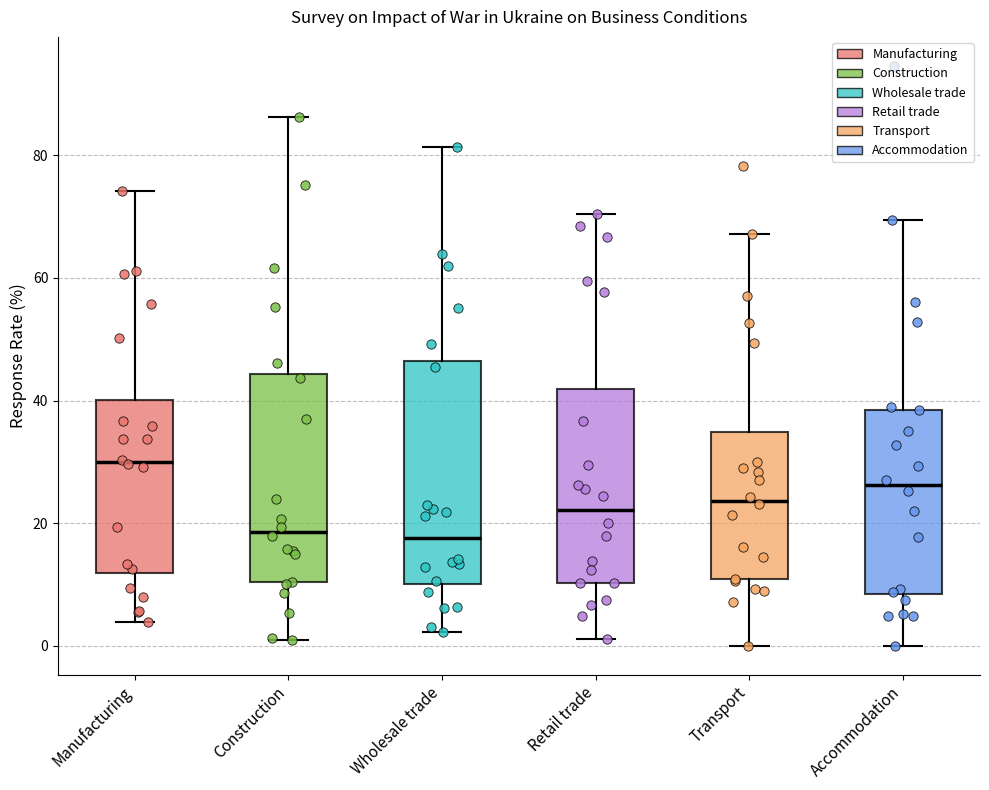

Reading left to right, transcribe this box plot: for each box, give where its median line is, the range the box spans, and where its two whiskers end, as read against the y-axis. The values are not printed on the chart, so give them approximately, as read against the axis.

Manufacturing: median 30, box 12 to 40, whiskers 4 to 74
Construction: median 18, box 10 to 44, whiskers 0 to 86
Wholesale trade: median 18, box 10 to 46, whiskers 2 to 82
Retail trade: median 22, box 10 to 42, whiskers 2 to 70
Transport: median 24, box 10 to 34, whiskers 0 to 68
Accommodation: median 26, box 8 to 38, whiskers 0 to 70